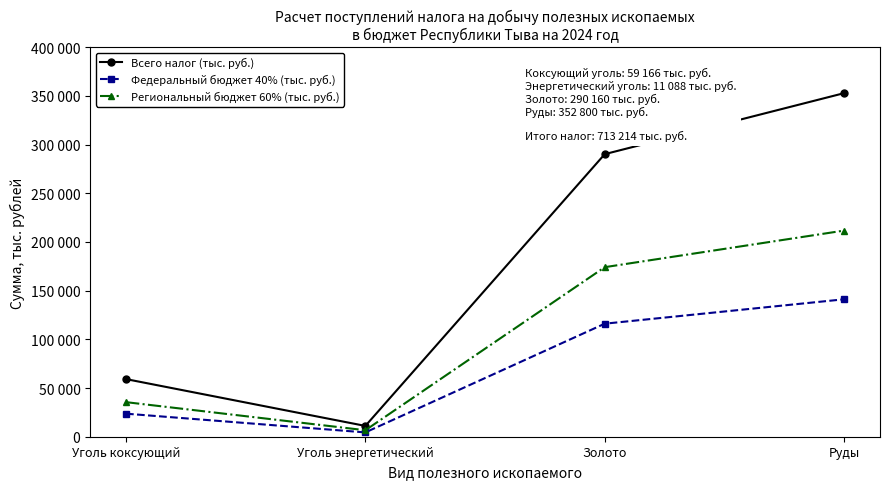

Reading left to right, what are all the values shown in this chart?

Всего налог (тыс. руб.): Уголь коксующий=59166	Уголь энергетический=11088	Золото=290160	Руды=352800
Федеральный бюджет 40% (тыс. руб.): Уголь коксующий=23666	Уголь энергетический=4435	Золото=116064	Руды=141120
Региональный бюджет 60% (тыс. руб.): Уголь коксующий=35500	Уголь энергетический=6653	Золото=174096	Руды=211680